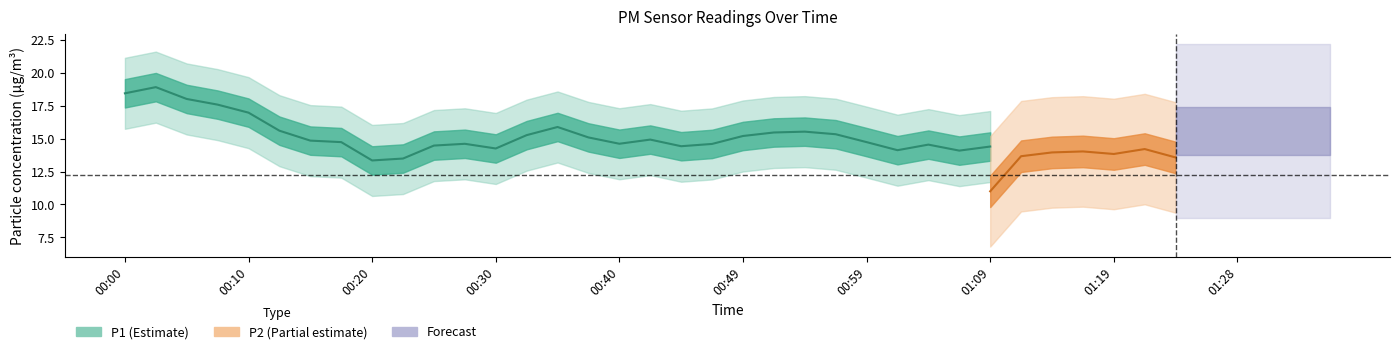

The value of P1 at 01:28 is 40.2. True or false?

False